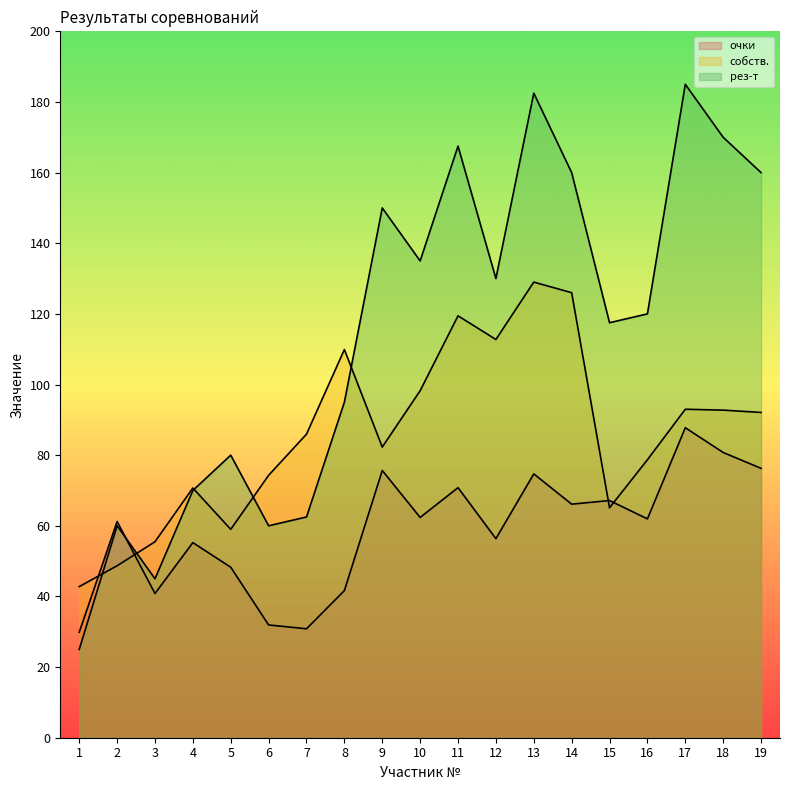

True or false: рез-т has more than 2 points higher than both neighbors.

True